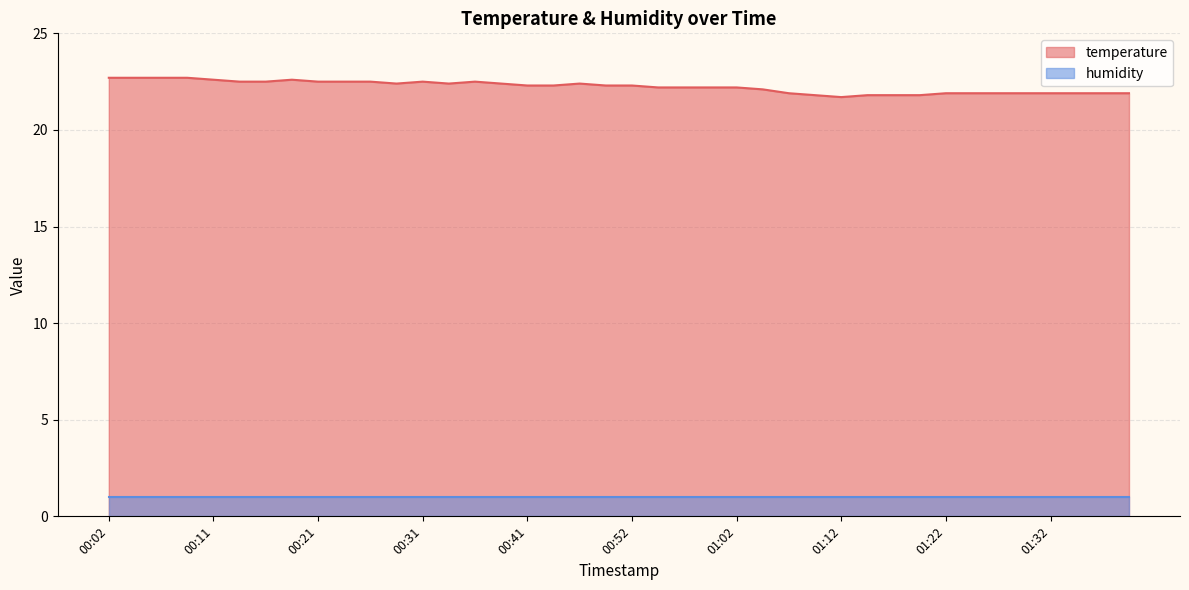

Reading left to right, extract all data points from this chart.

00:02=22.7	00:04=22.7	00:07=22.7	00:09=22.7	00:11=22.6	00:14=22.5	00:16=22.5	00:19=22.6	00:21=22.5	00:24=22.5	00:26=22.5	00:29=22.4	00:31=22.5	00:34=22.4	00:36=22.5	00:39=22.4	00:41=22.3	00:44=22.3	00:46=22.4	00:49=22.3	00:52=22.3	00:54=22.2	00:57=22.2	00:59=22.2	01:02=22.2	01:04=22.1	01:07=21.9	01:09=21.8	01:12=21.7	01:14=21.8	01:17=21.8	01:19=21.8	01:22=21.9	01:24=21.9	01:27=21.9	01:29=21.9	01:32=21.9	01:34=21.9	01:37=21.9	01:39=21.9